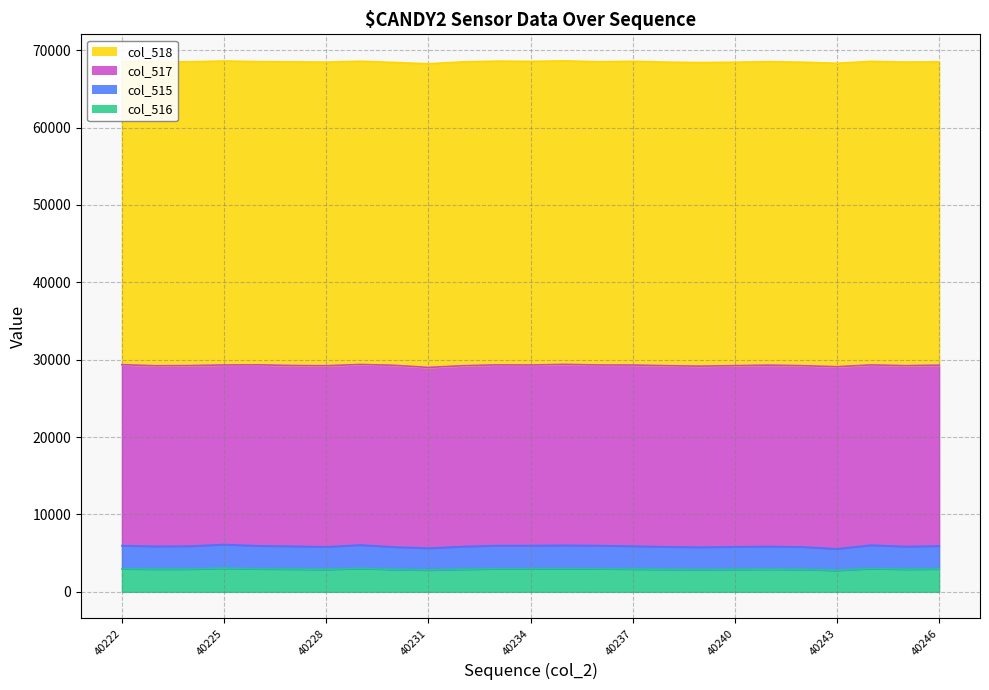

What is the maximum value for col_516?

3059